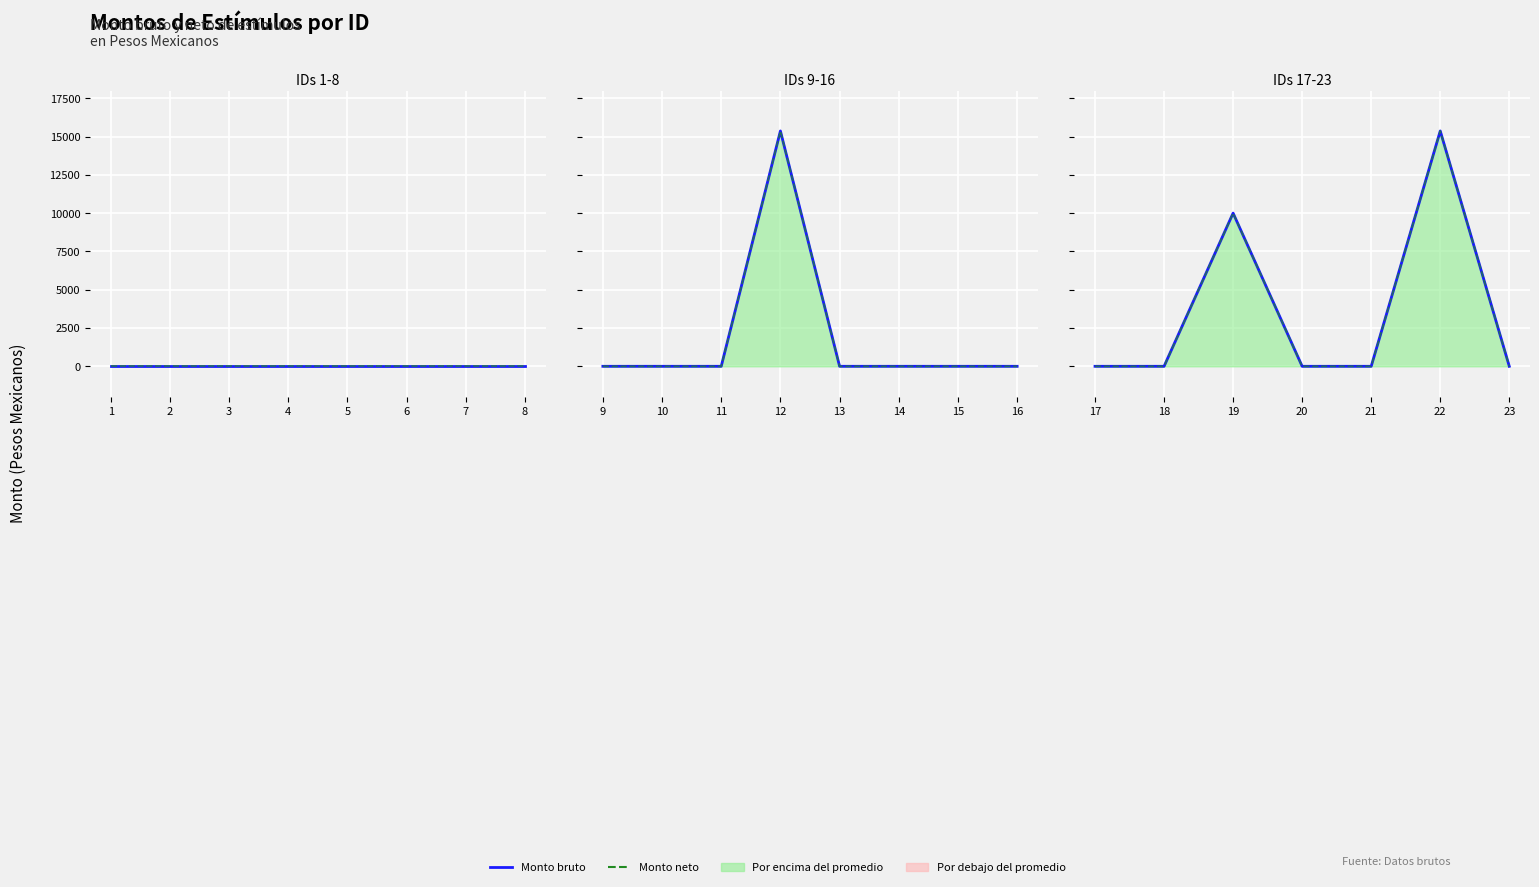

Is the value of Monto neto at 17 greater than the value of Monto bruto at 19?

No